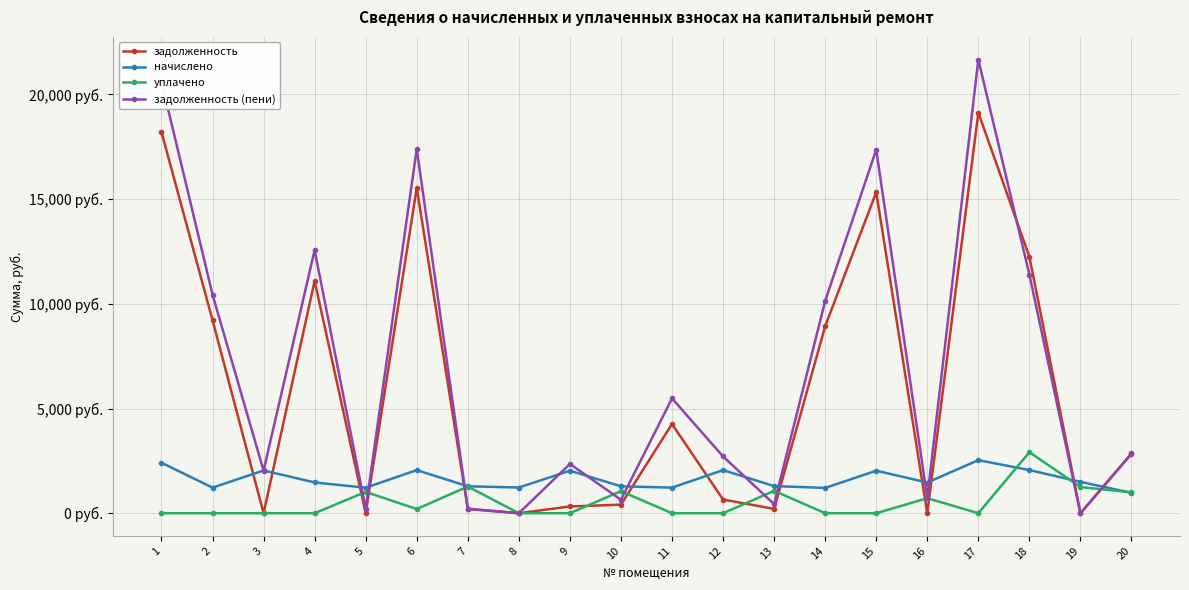

List the series in order of their peak value, highest first.

задолженность (пени), задолженность, уплачено, начислено